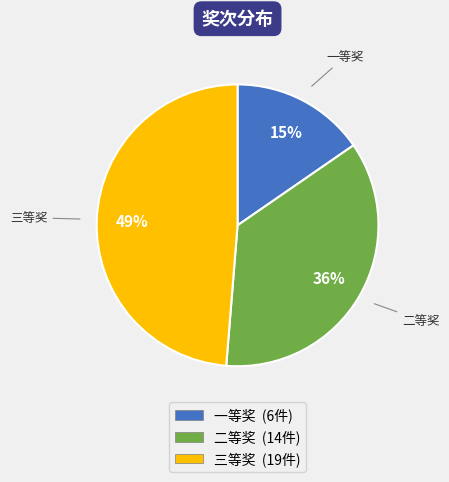

Which has a higher value, 一等奖 or 三等奖?

三等奖